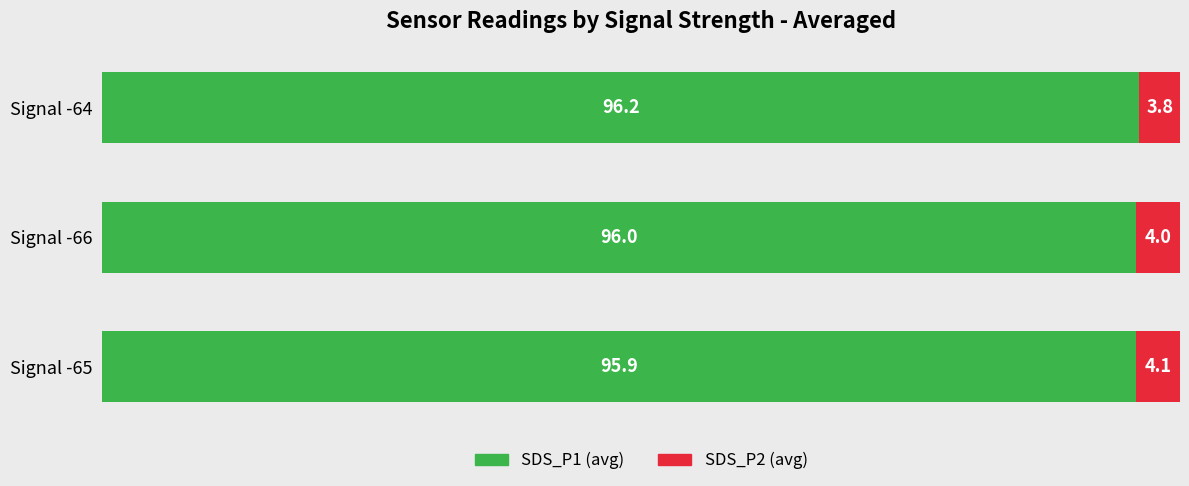

How many series are shown in this chart?

2